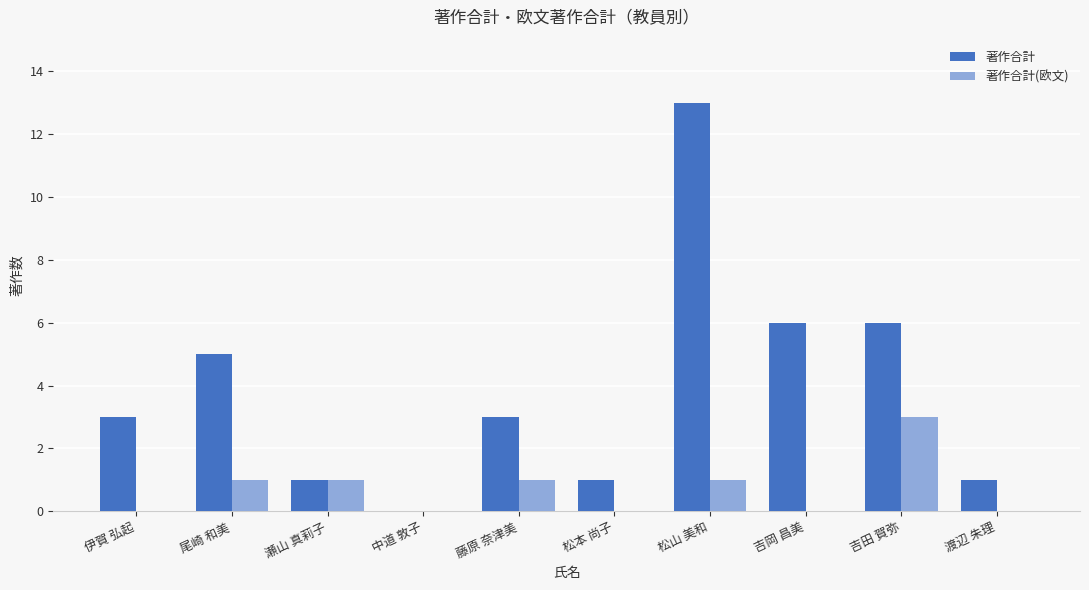

Which series changed the most between 尾崎 和美 and 藤原 奈津美?

著作合計